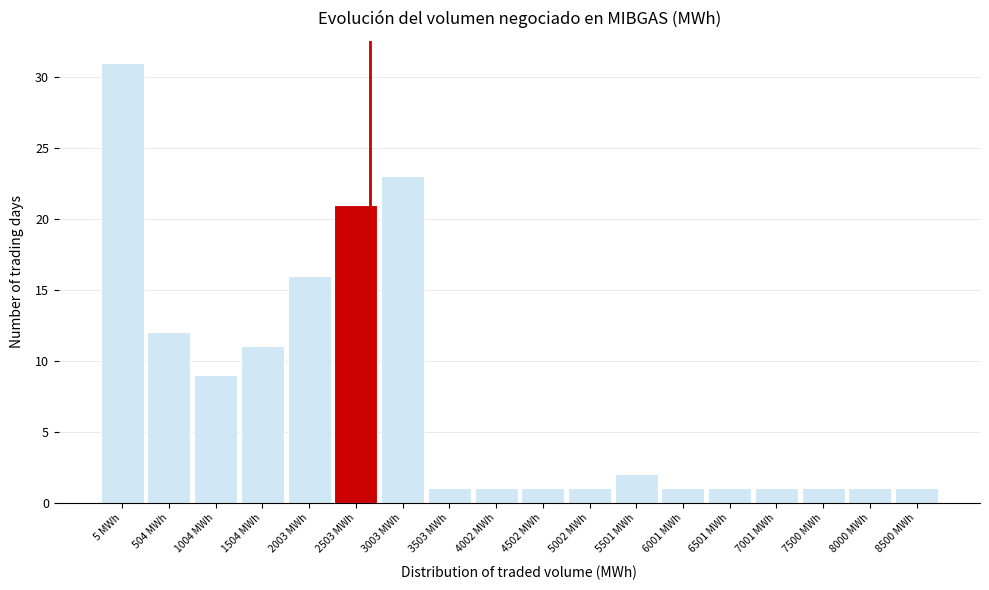

Reading right to left, what are all the values shown in this chart?

8500 MWh=1	8000 MWh=1	7500 MWh=1	7001 MWh=1	6501 MWh=1	6001 MWh=1	5501 MWh=2	5002 MWh=1	4502 MWh=1	4002 MWh=1	3503 MWh=1	3003 MWh=23	2503 MWh=21	2003 MWh=16	1504 MWh=11	1004 MWh=9	504 MWh=12	5 MWh=31